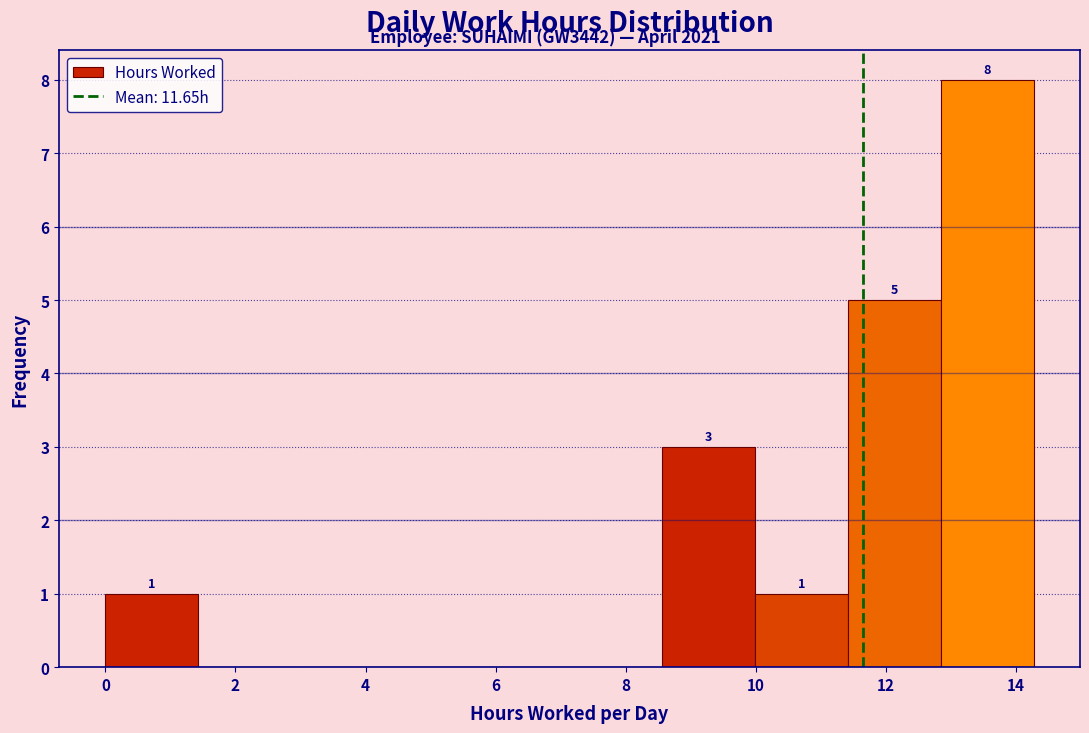

Which range on the x-axis has the tallest bar?

12.8 to 14.2